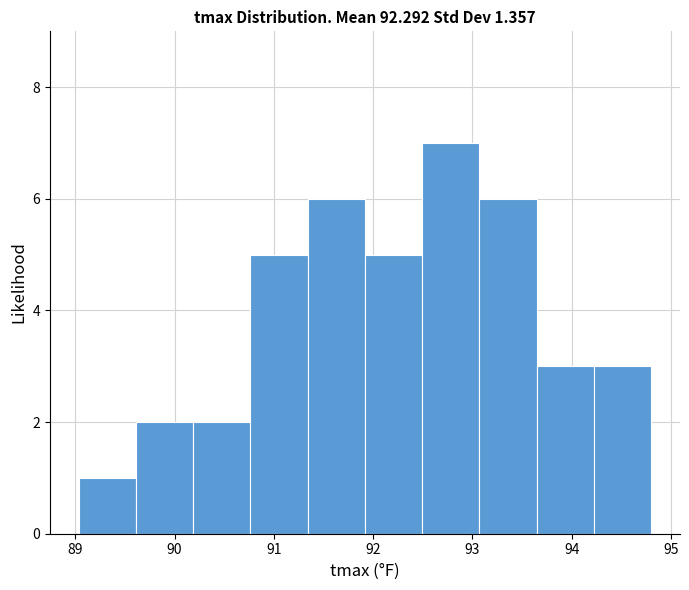

Which range on the x-axis has the tallest bar?

92.5 to 93.1